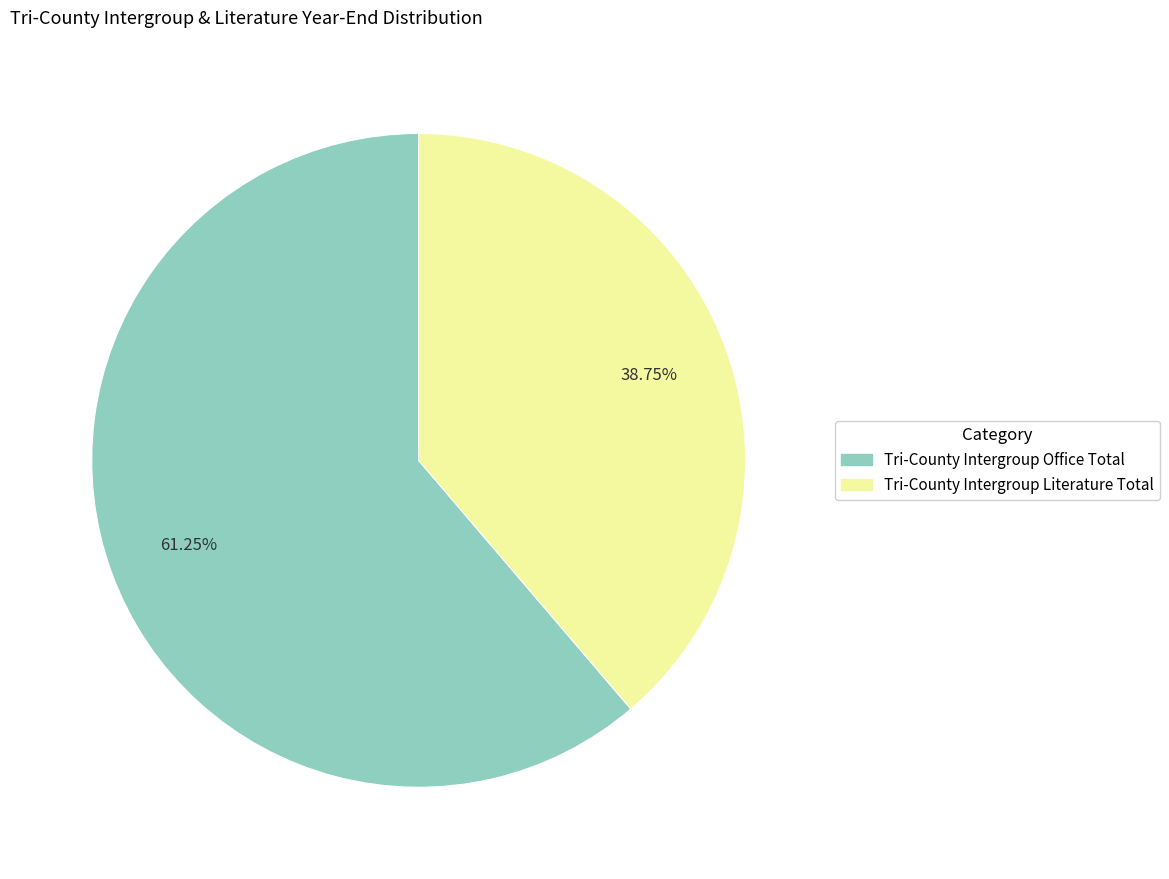

Which slice is the largest?

Tri-County Intergroup Office Total